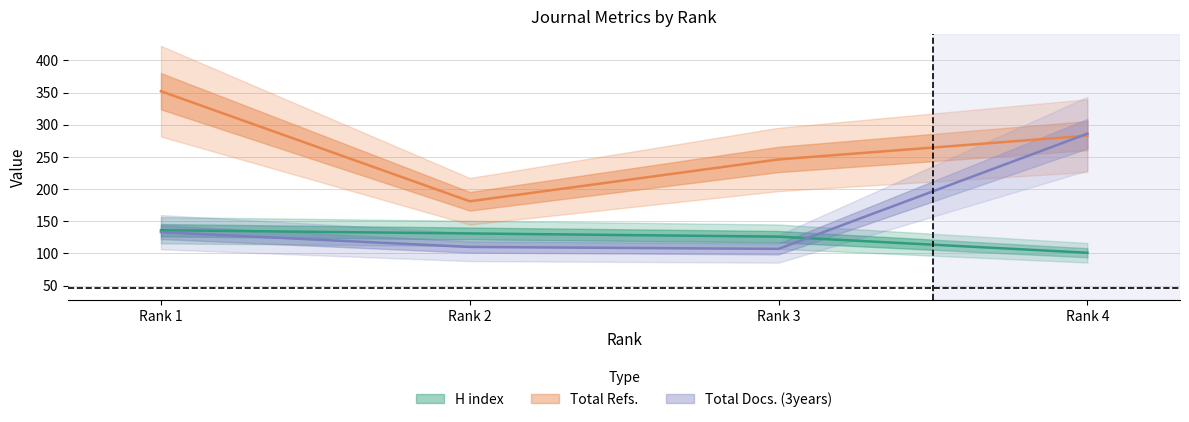

How many values in the Total Docs. (3years) series are below 133?

2